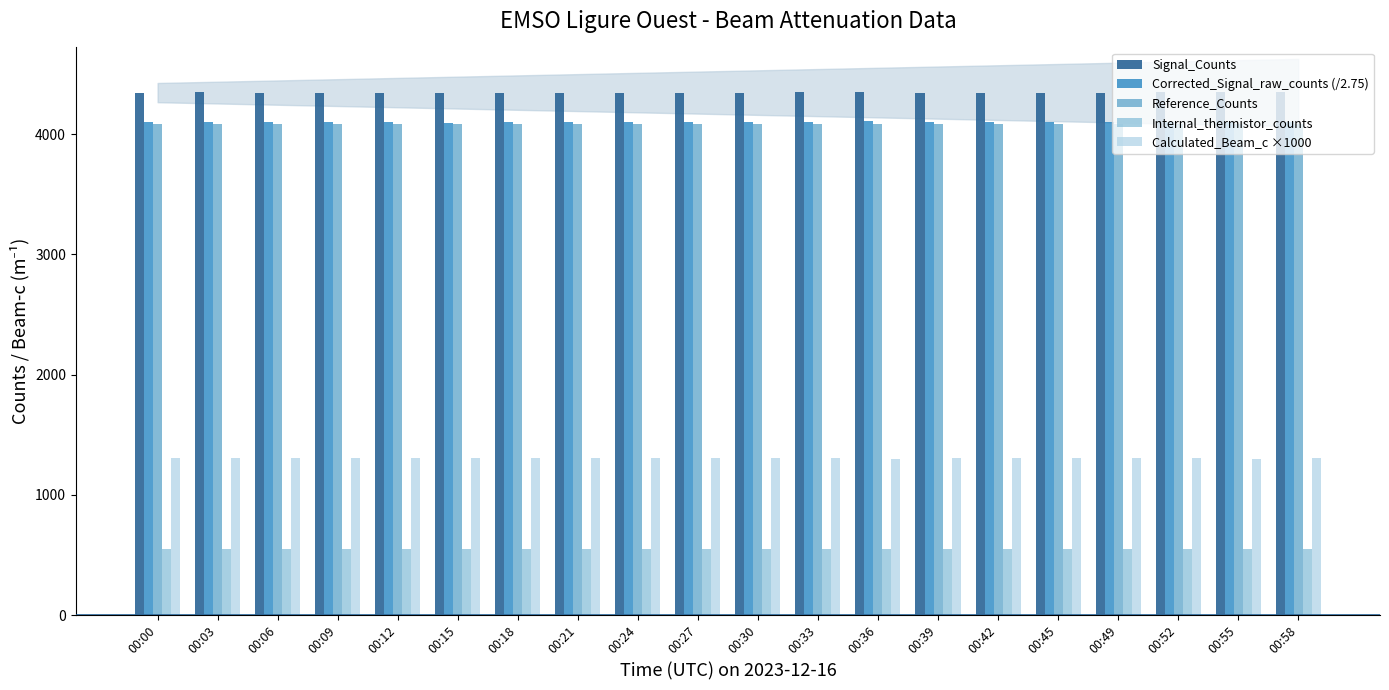

What is the sum of the Reference_Counts values at 00:21 and 00:36?

8168.0